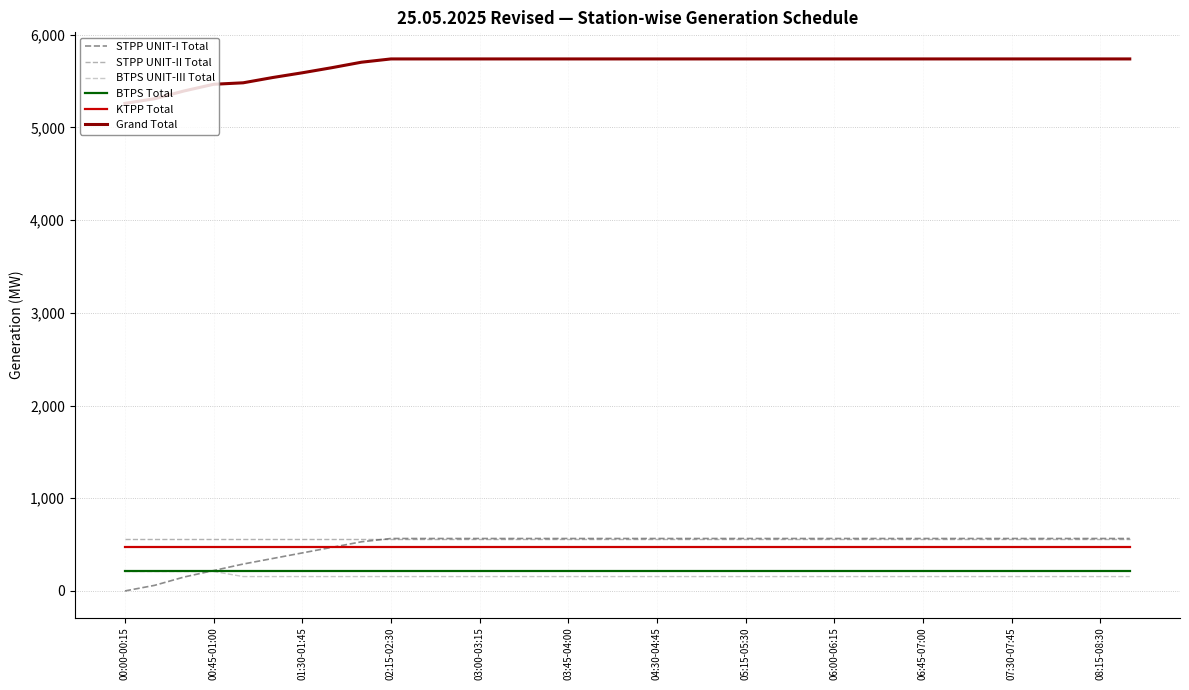

What is the lowest value of the Grand Total series?

5260.0